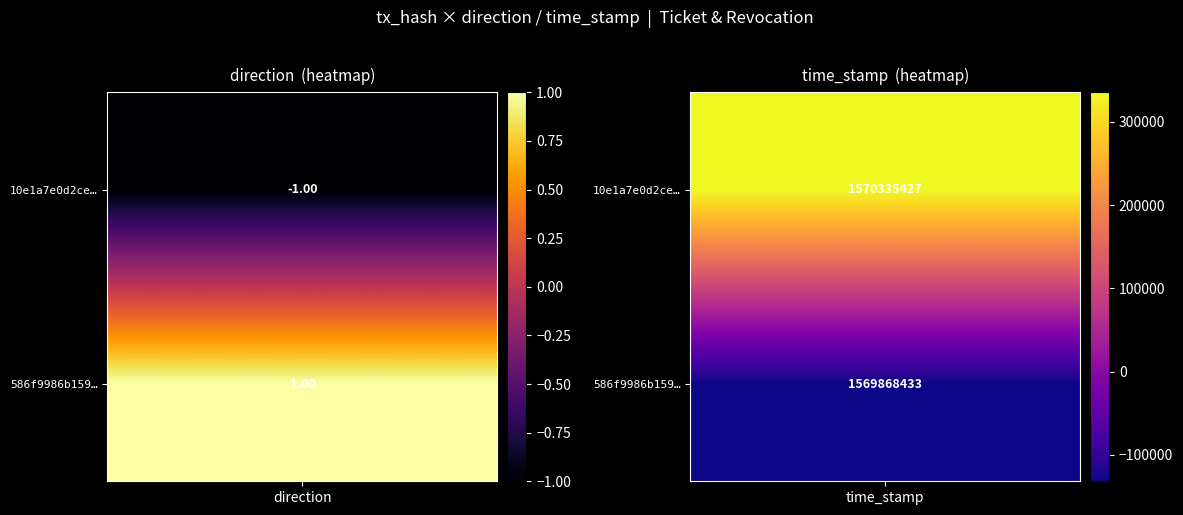

What is the spread (max minus min) of values at 1?

466994